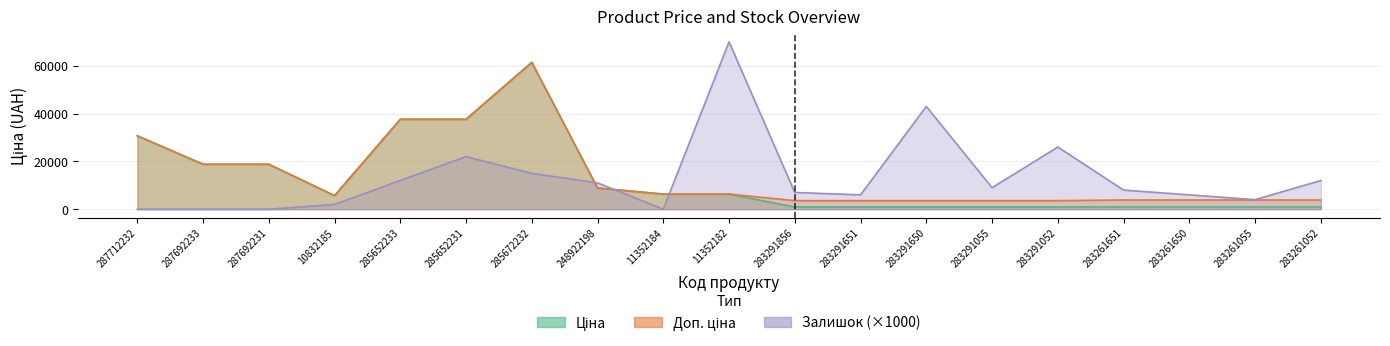

The Залишок series shows 7000.0 at 283291856. True or false?

True